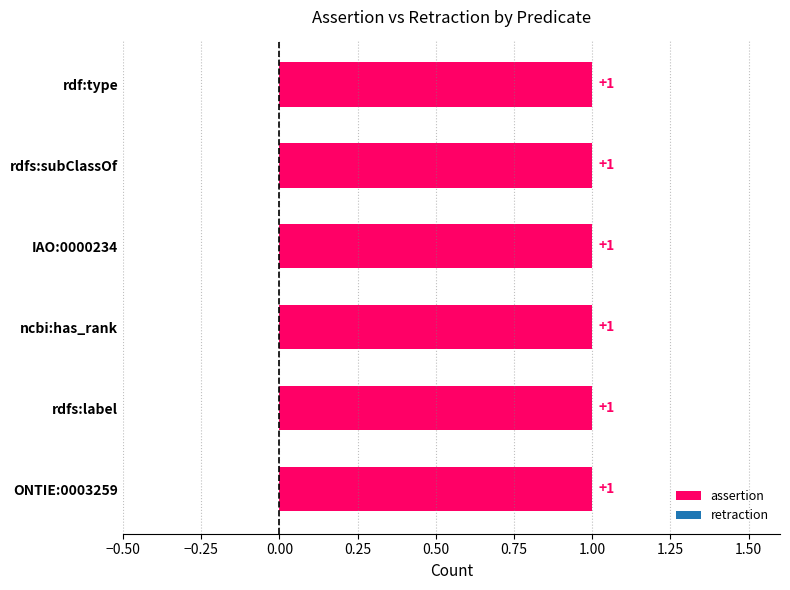

Are the bars grouped side by side (vs. stacked)?

Yes